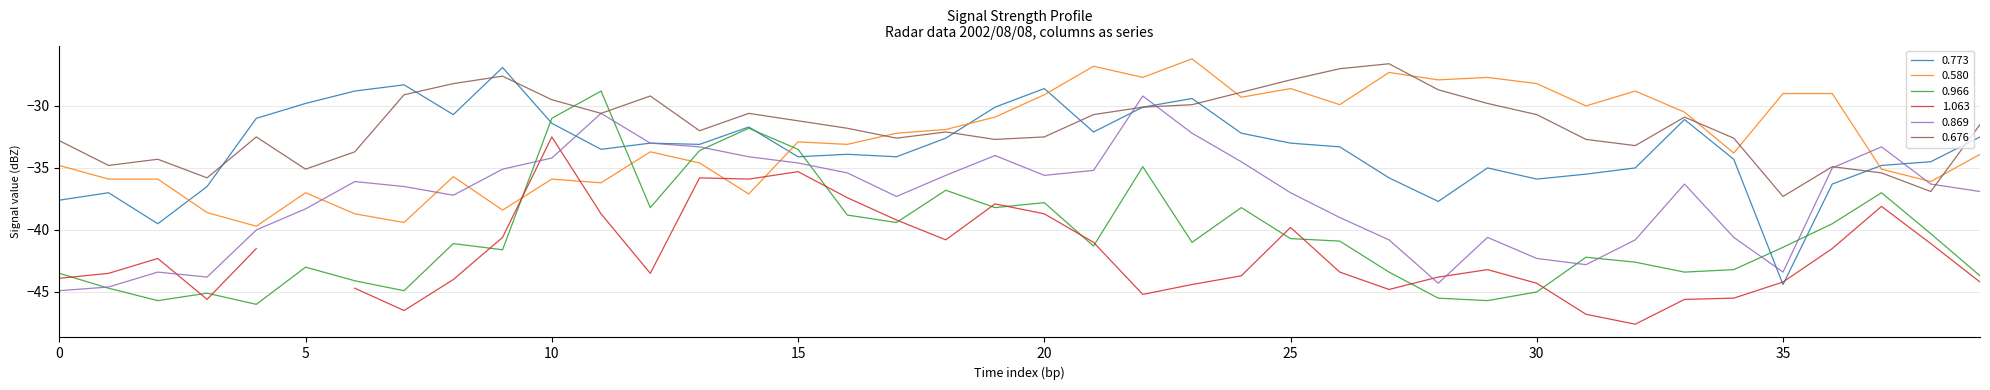

What is the maximum value for 0.580?

-26.2